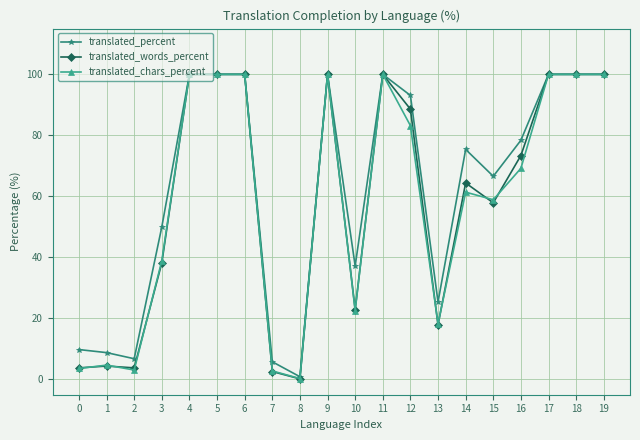

The translated_percent series shows 40.3 at 4. True or false?

False